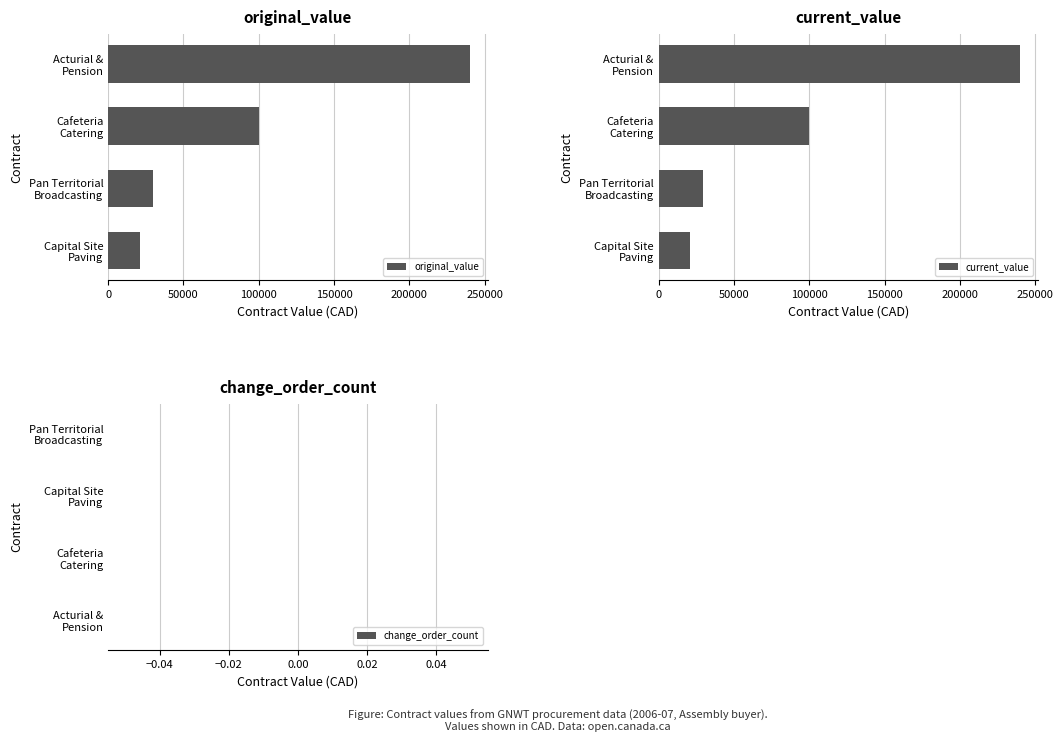

What are all the series names shown in the legend?

original_value, current_value, change_order_count